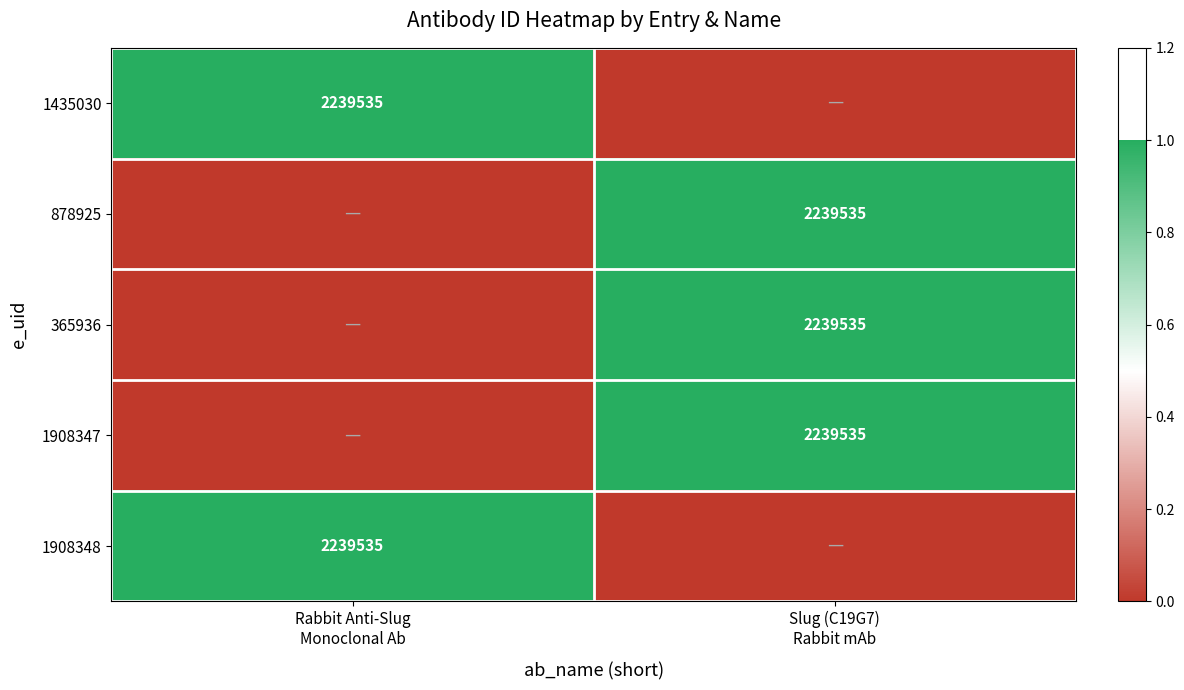

Which series changed the most between Rabbit Anti-Slug Monoclonal Ab and Slug (C19G7) Rabbit mAb?

1435030